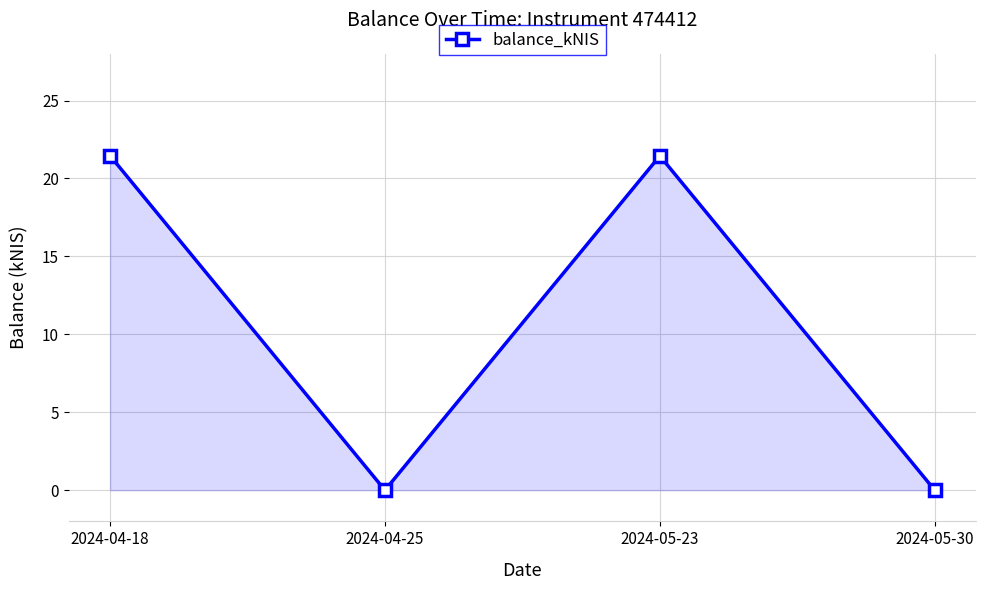

How many points are higher than both their immediate neighbors (excluding endpoints)?

1